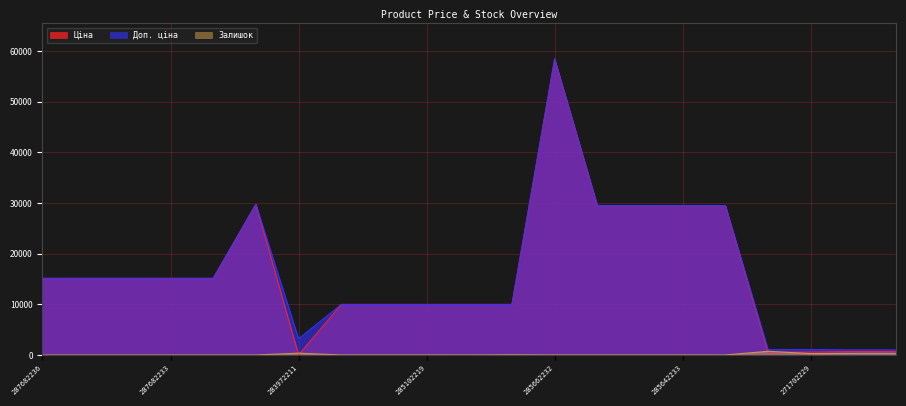

At which category is the sum across all series the highest?

285662232